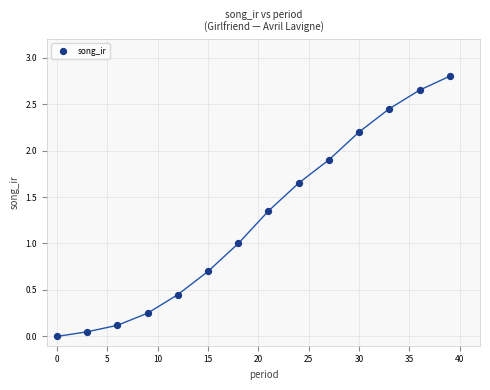

What is the range of Y values (max minus min)?

2.8